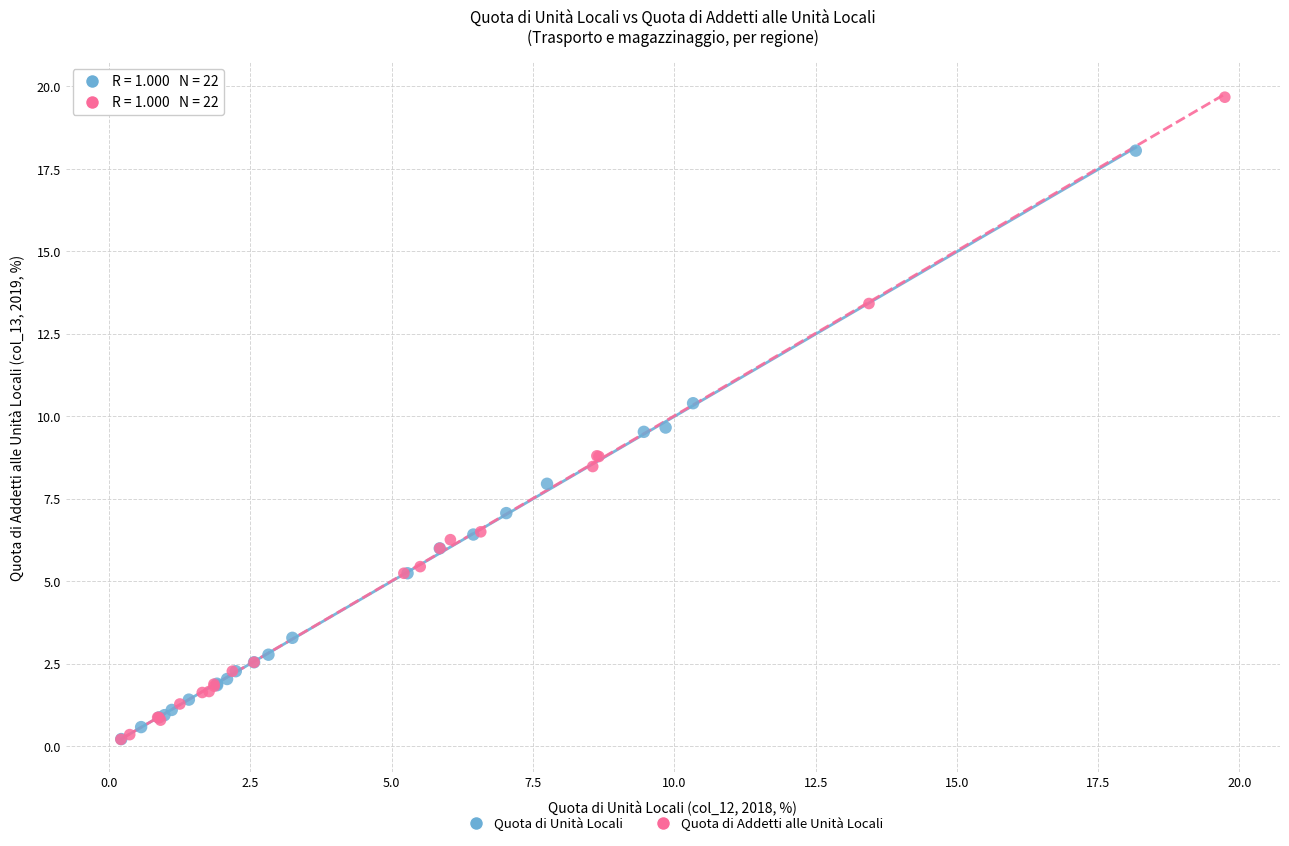

Which series has the widest spread of Y values?

Quota di Addetti alle Unità Locali